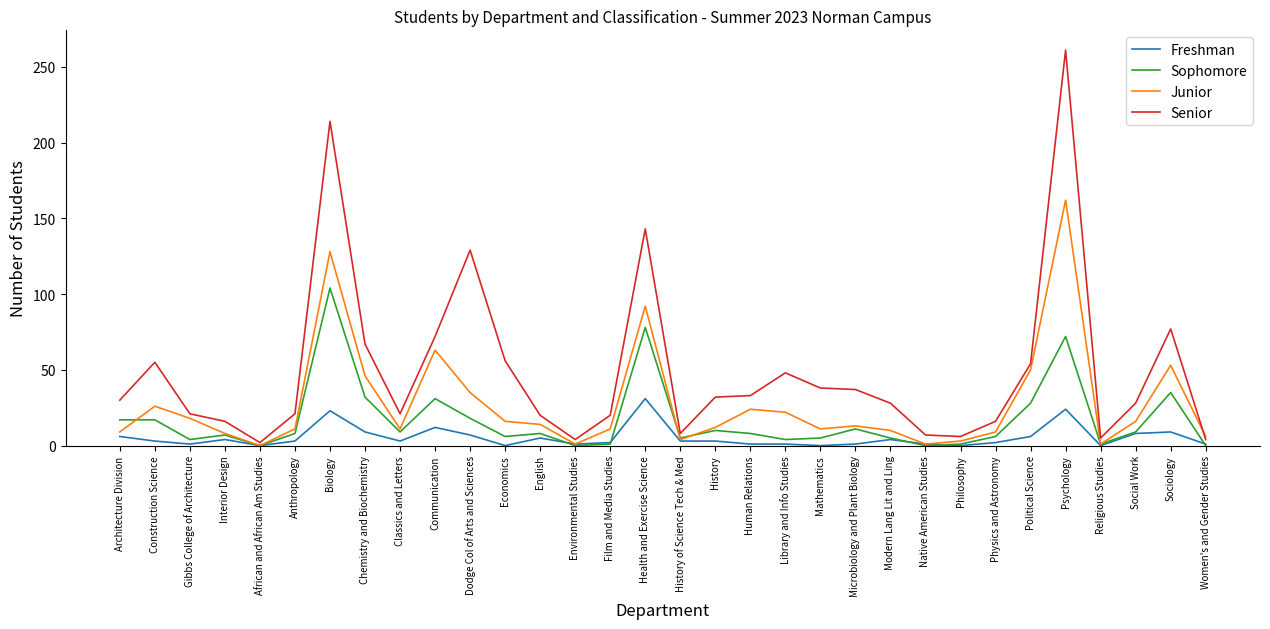

List the series in order of their peak value, lowest first.

Freshman, Sophomore, Junior, Senior